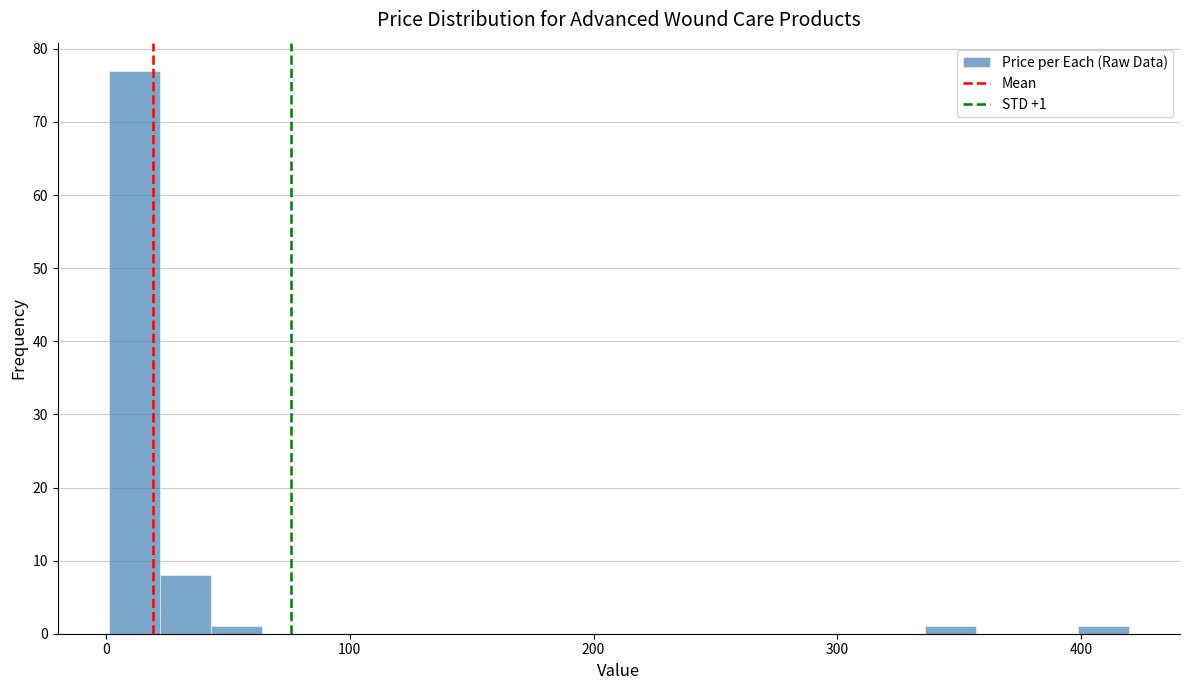

Read against the x-axis, roughly where is the centre of the tallest bar?

10